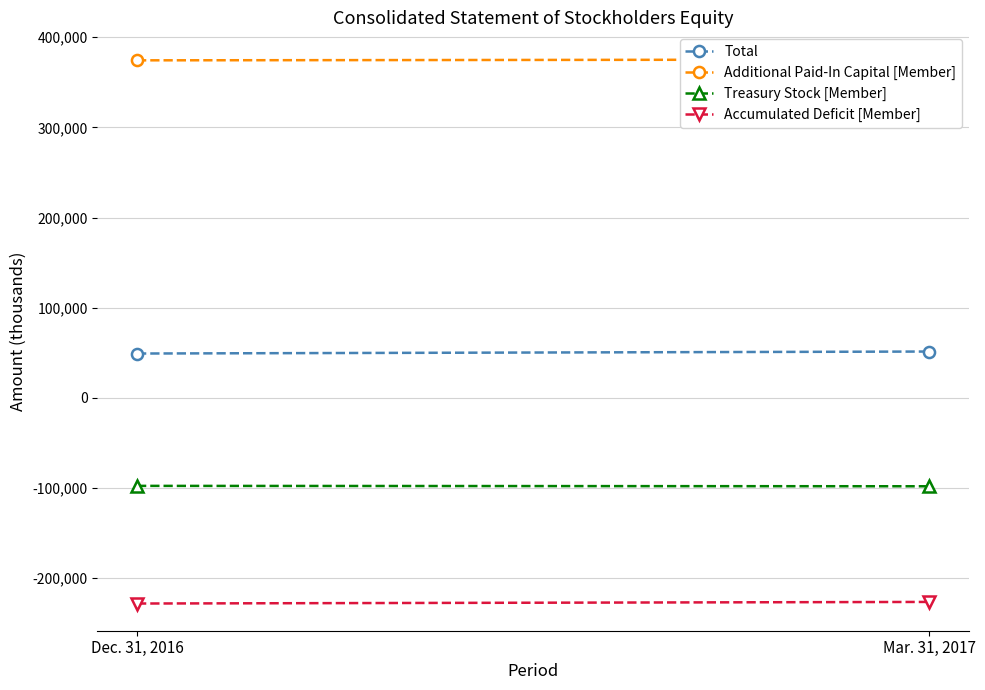

What is the difference between the maximum and minimum values in the Additional Paid-In Capital [Member] series?

890